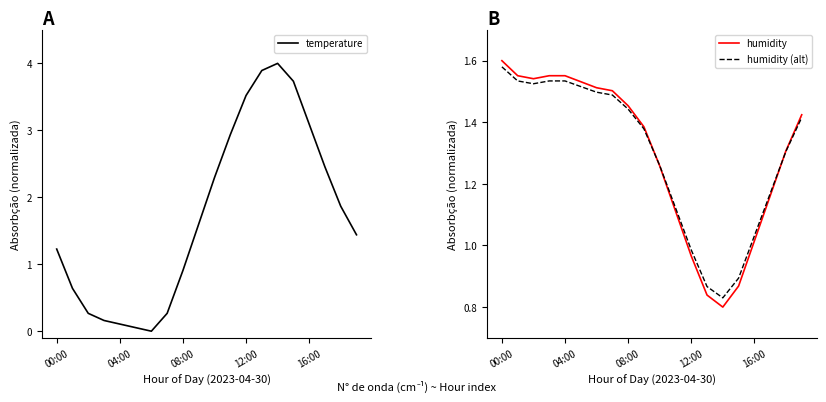

Reading left to right, list all the values displayed in this chart.

temperature: 1.2	0.6	0.3	0.2	0.1	0.1	0.0	0.3	0.9	1.6	2.3	2.9	3.5	3.9	4.0	3.7	3.1	2.5	1.9	1.4
humidity: 1.6	1.6	1.5	1.6	1.6	1.5	1.5	1.5	1.5	1.4	1.3	1.1	1.0	0.8	0.8	0.9	1.0	1.2	1.3	1.4
humidity (alt): 1.6	1.5	1.5	1.5	1.5	1.5	1.5	1.5	1.4	1.4	1.3	1.1	1.0	0.9	0.8	0.9	1.0	1.2	1.3	1.4